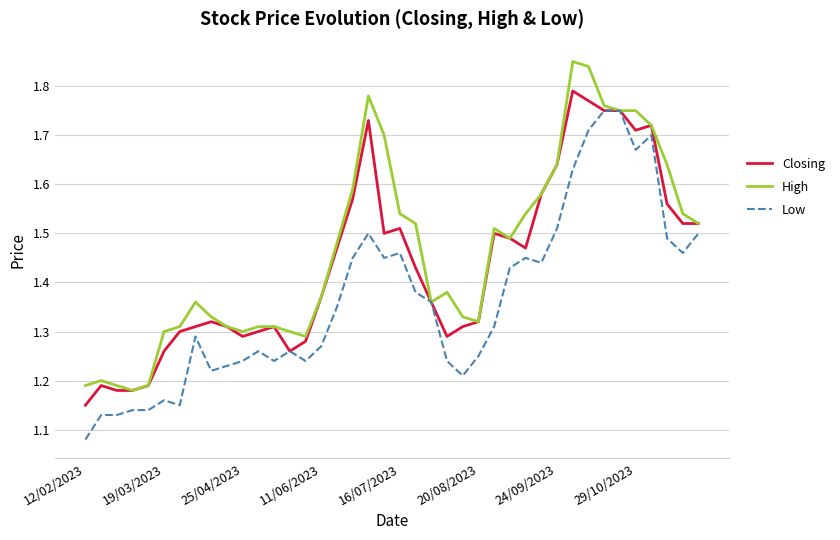

Rank the series by their average value, from lowest to highest.

Low, Closing, High